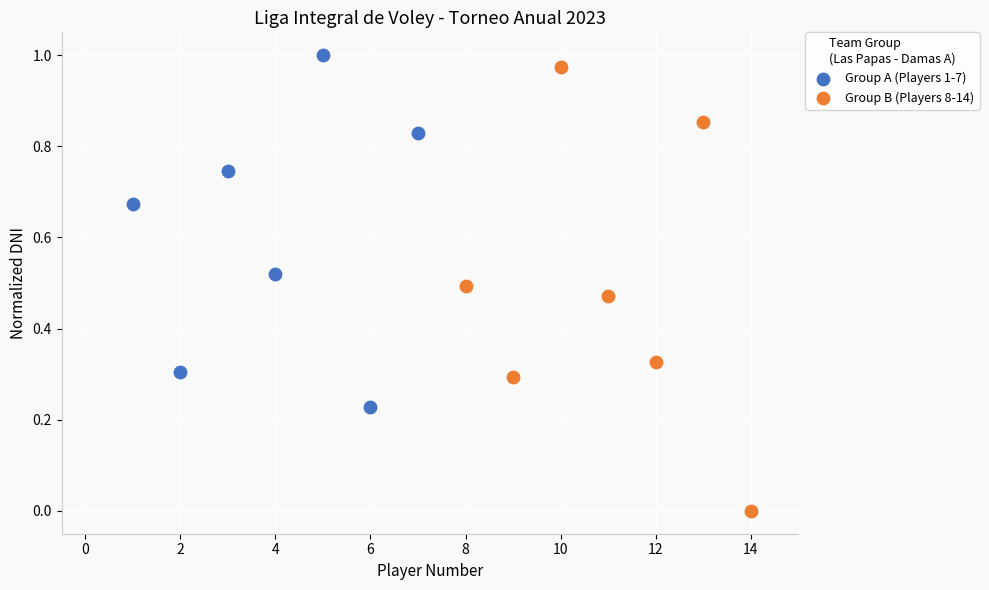

Which series contains the lowest Y value?

Group B (Players 8-14)